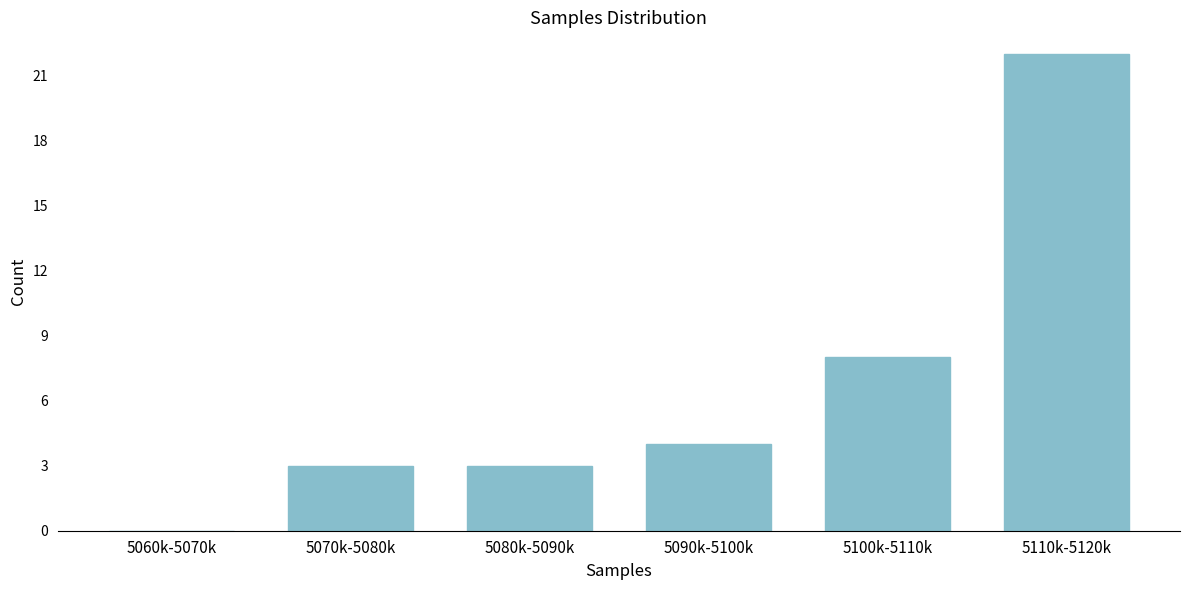

Reading right to left, what are all the values shown in this chart?

5110k-5120k=22	5100k-5110k=8	5090k-5100k=4	5080k-5090k=3	5070k-5080k=3	5060k-5070k=0